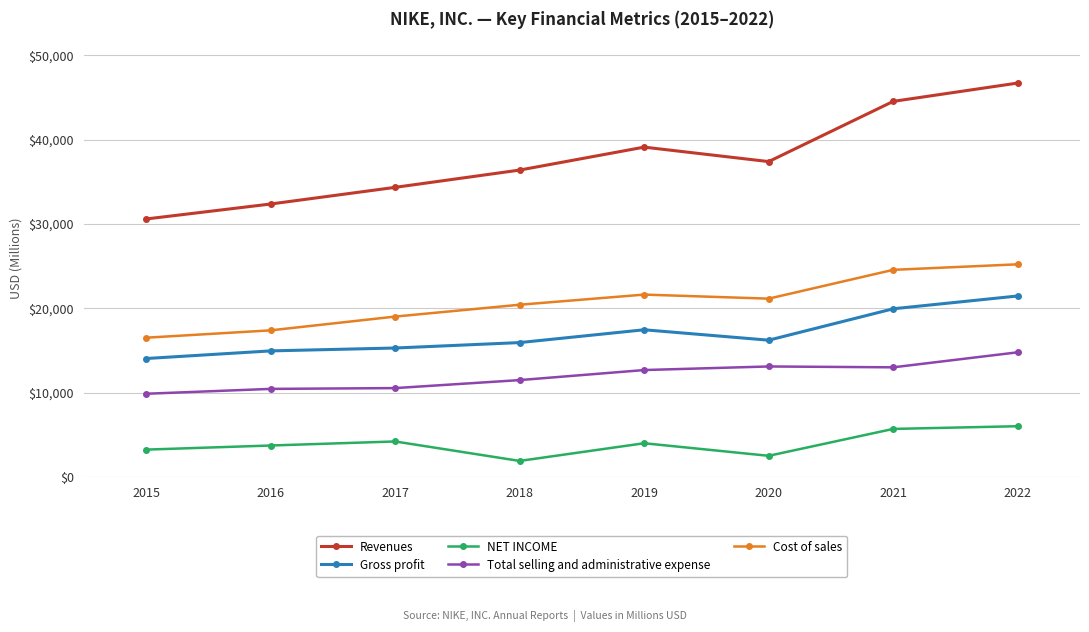

How many series are shown in this chart?

5